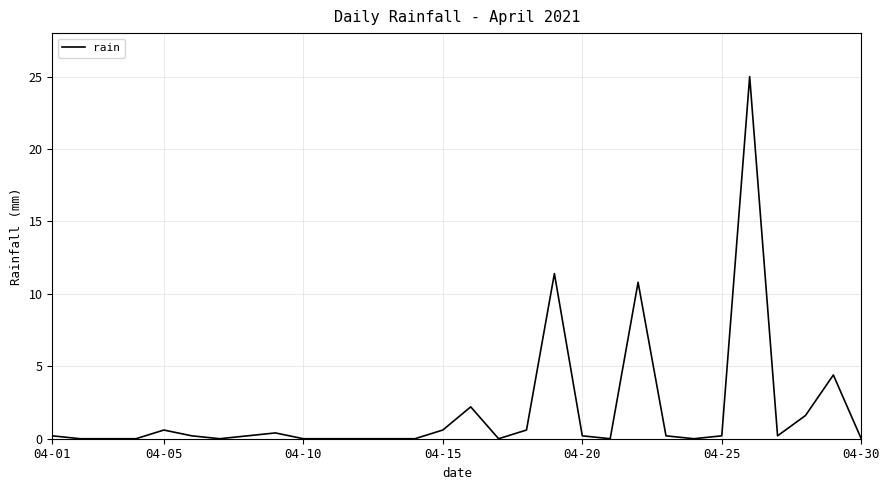

What is the difference between the second highest and minimum values?

11.4